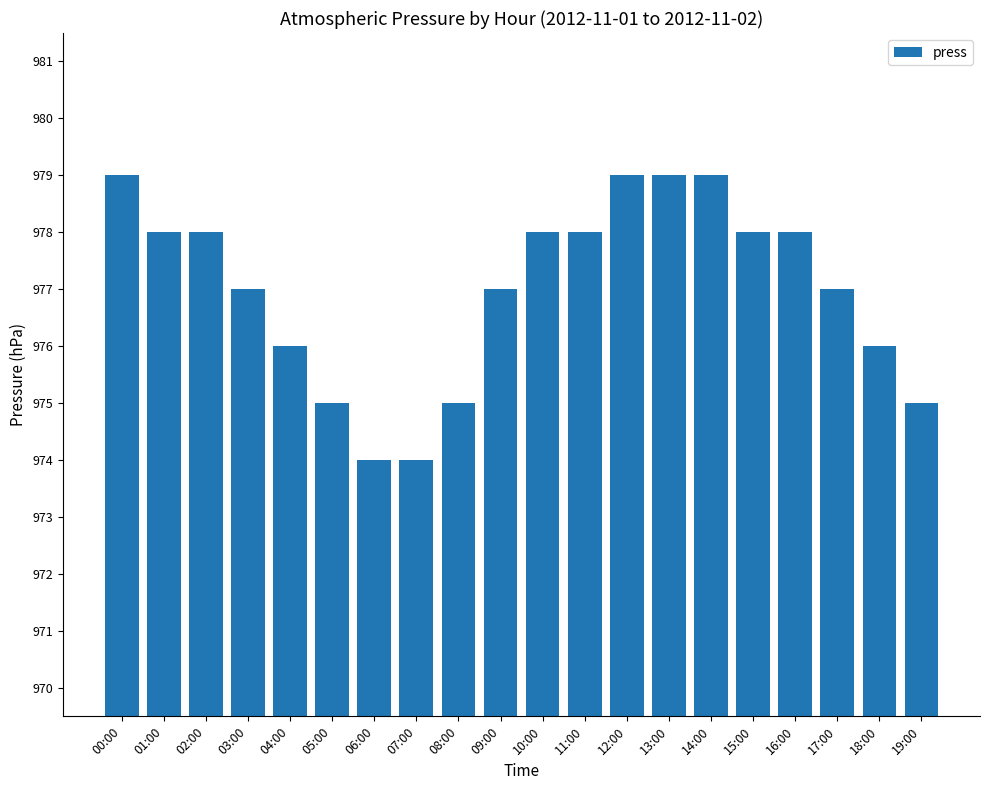

How many bars are there in total?

20